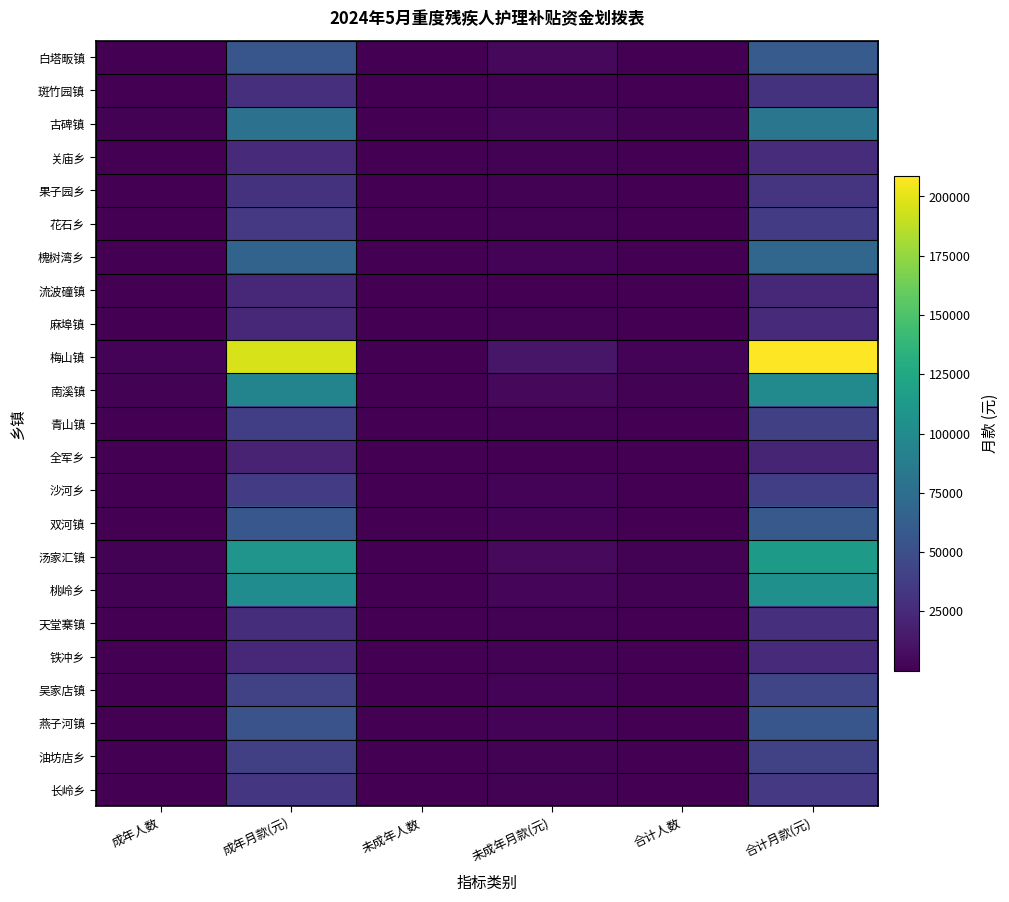

Between 成年月款(元) and 成年人数, which is larger?

成年月款(元)